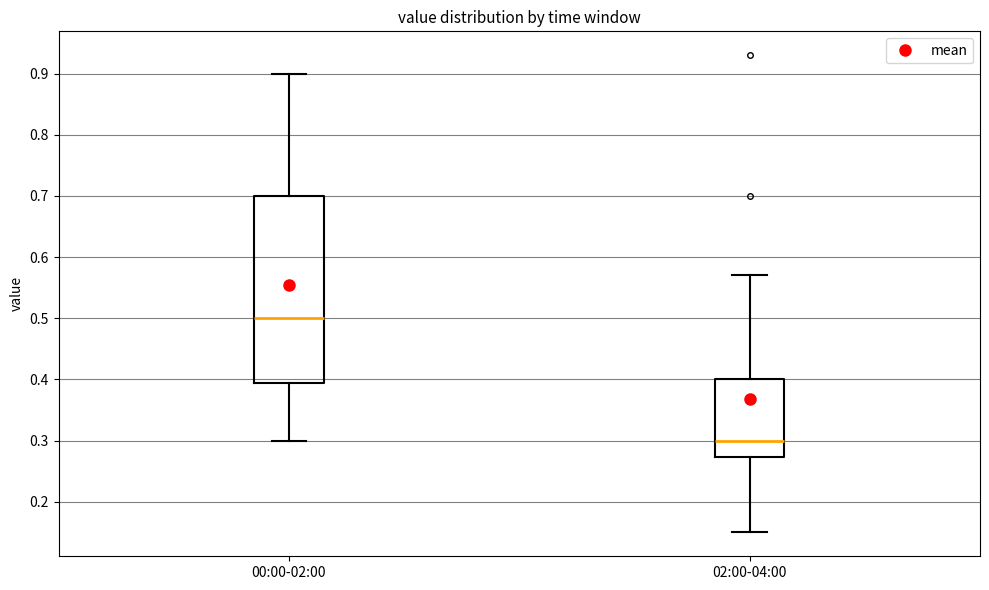

Reading left to right, transcribe this box plot: for each box, give where its median line is, the range the box spans, and where its two whiskers end, as read against the y-axis. The values are not printed on the chart, so give them approximately, as read against the axis.

00:00-02:00: median 0.50, box 0.40 to 0.70, whiskers 0.30 to 0.90
02:00-04:00: median 0.30, box 0.27 to 0.40, whiskers 0.15 to 0.57